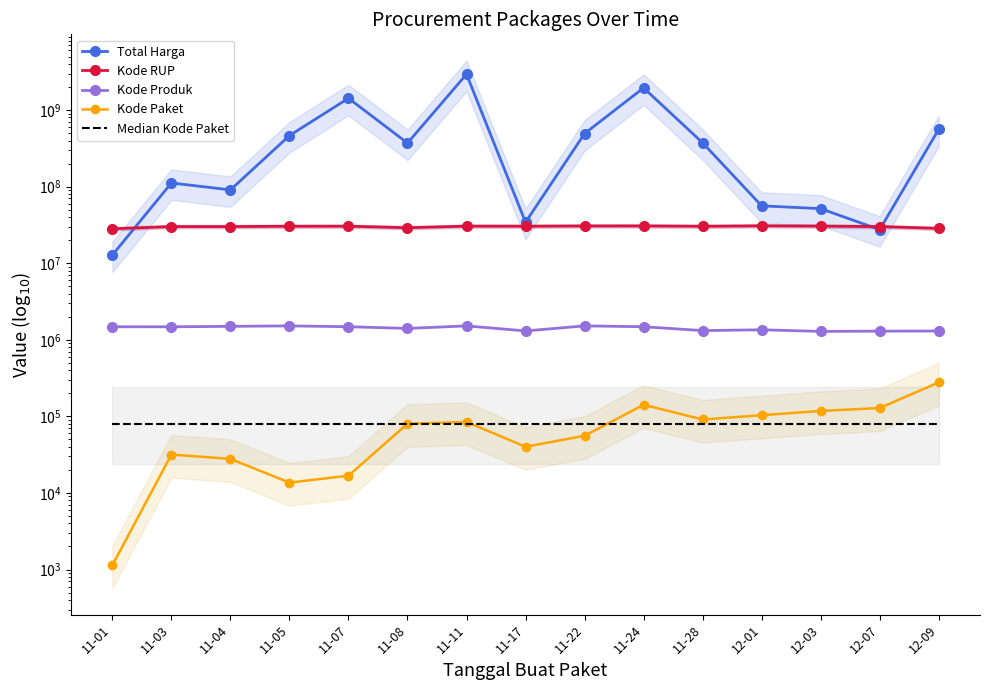

Reading left to right, what are all the values shown in this chart?

Total Harga: 12787500	111641270	90672075	464002100	1425867900	370566800	2938952240	34292000	493000000	1947327100	373404000	56152800	51601000	27412000	559971000
Kode RUP: 28171087	30089034	30089034	30372232	30428912	29061268	30478474	30416731	30636058	30670893	30363247	30745112	30527421	30089034	28497118
Kode Produk: 1479341	1477921	1498322	1519264	1481562	1407595	1518309	1305852	1519260	1481562	1318333	1350905	1286873	1297110	1302598
Kode Paket: 1139	31709	27845	13652	16823	80060	84587	40112	55826	141626	91101	103541	117783	128516	277693
Median Kode Paket: 80060	80060	80060	80060	80060	80060	80060	80060	80060	80060	80060	80060	80060	80060	80060